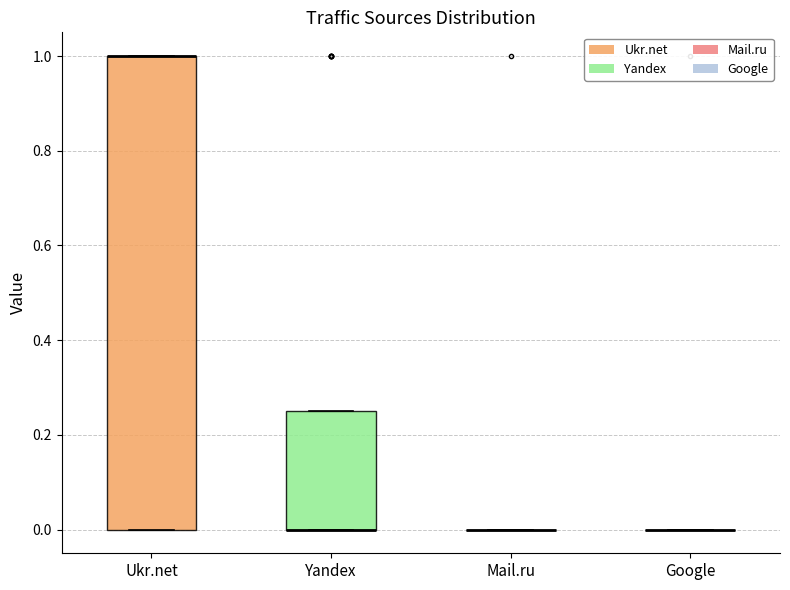

Reading left to right, read every box against the y-axis: the position of its median line, the range the box covers, and the ends of its whiskers. The values are not printed on the chart, so give them approximately, as read against the axis.

Ukr.net: median 1.00 (drawn on the box's upper edge), box 0.00 to 1.00, whiskers 0.00 to 1.00
Yandex: median 0.00 (drawn on the box's lower edge), box 0.00 to 0.26, whiskers 0.00 to 0.26
Mail.ru: box collapsed to a line at 0.00, whiskers 0.00 to 0.00
Google: box collapsed to a line at 0.00, whiskers 0.00 to 0.00